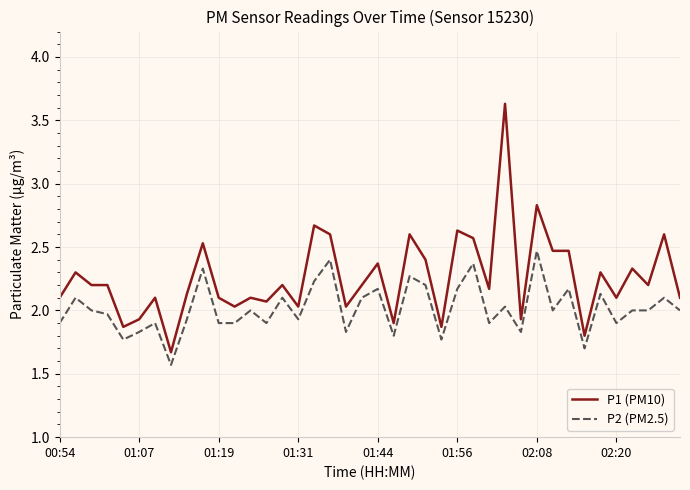

True or false: P2 (PM2.5) and P1 (PM10) cross at least once.

False